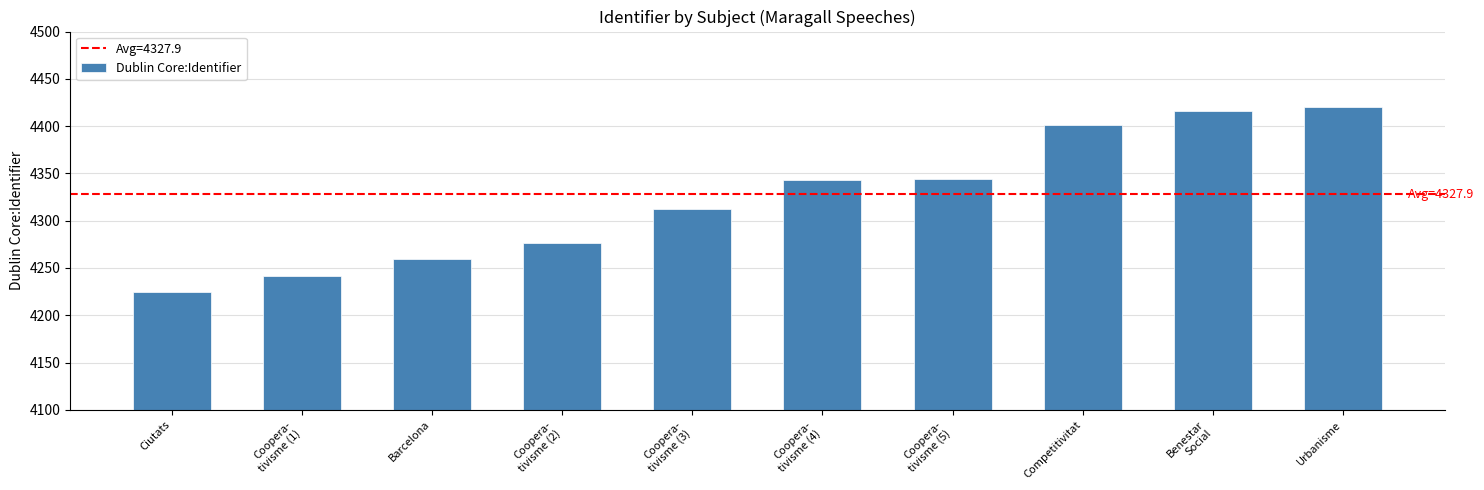

What is the difference between the maximum and second lowest values?

178